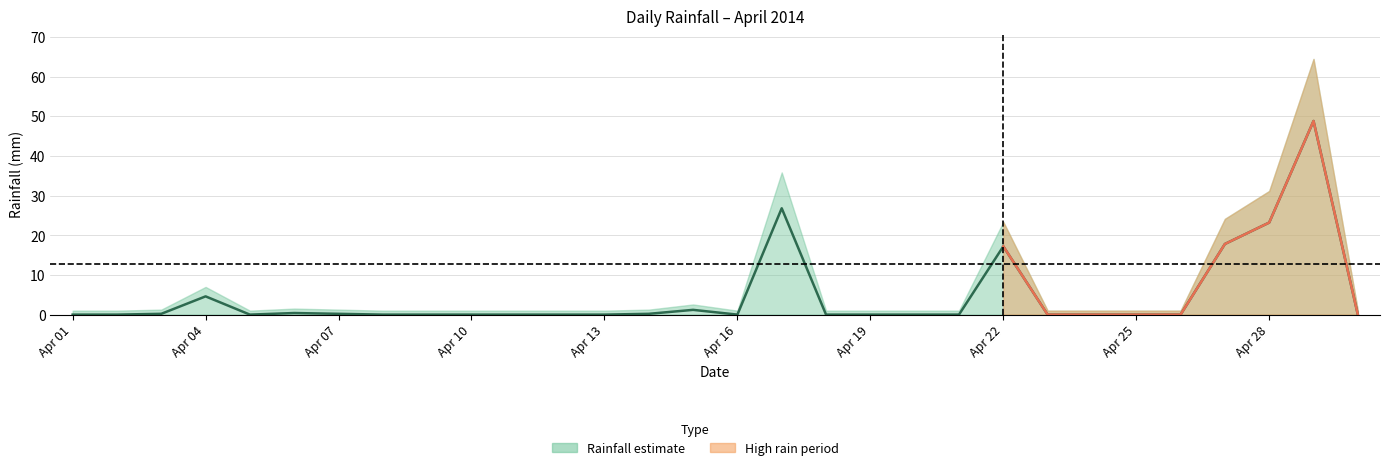

Read the value at Apr 07.

0.2